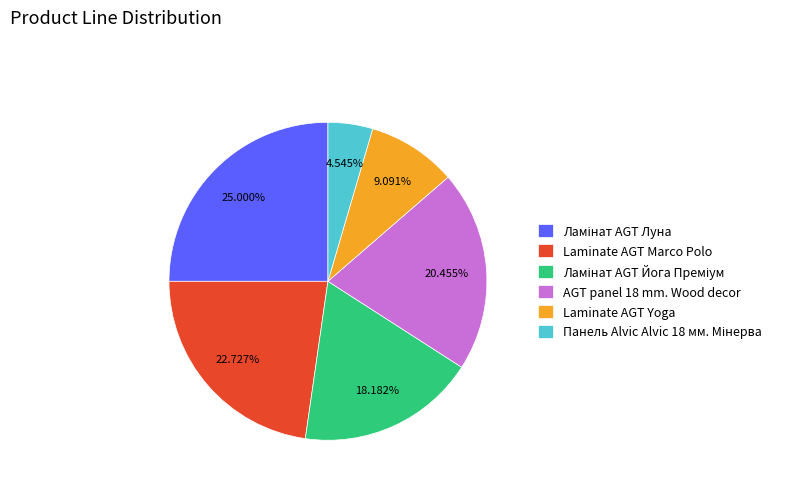

Combined, do Laminate AGT Yoga and Laminate AGT Marco Polo account for over 50%?

No